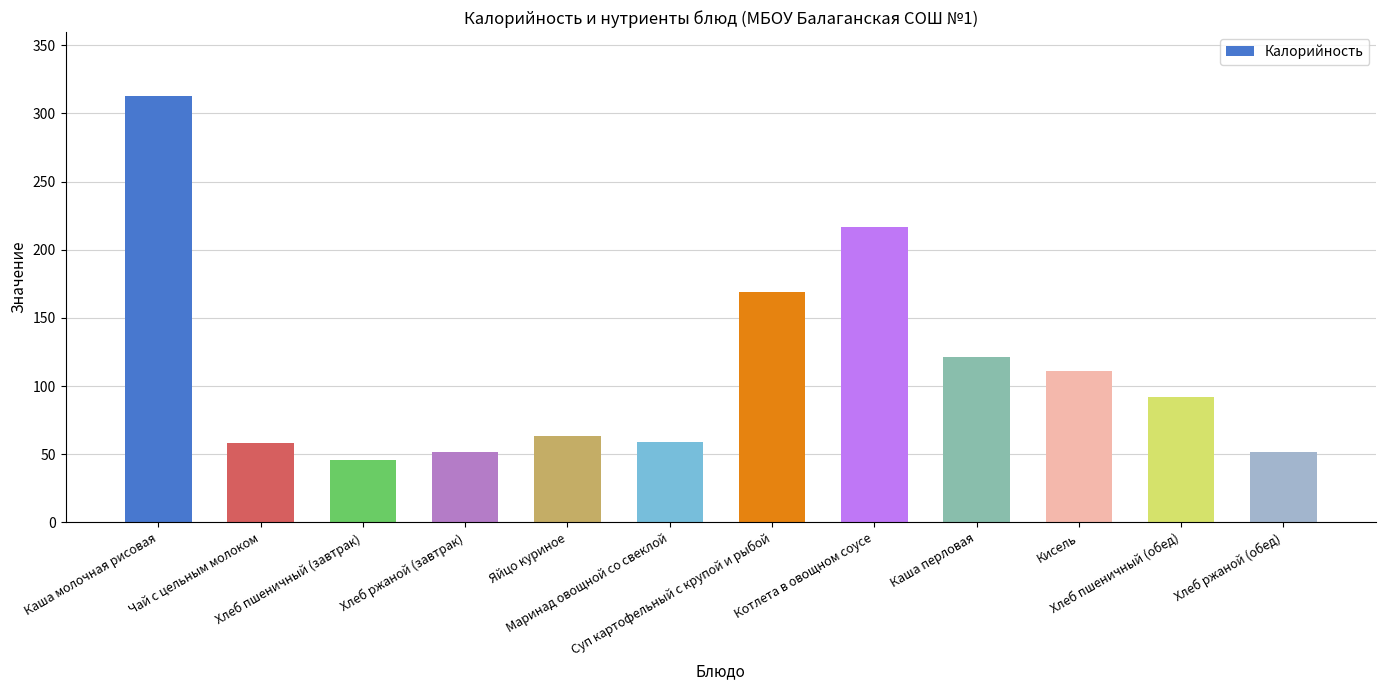

What is the sum of all values?

1353.1